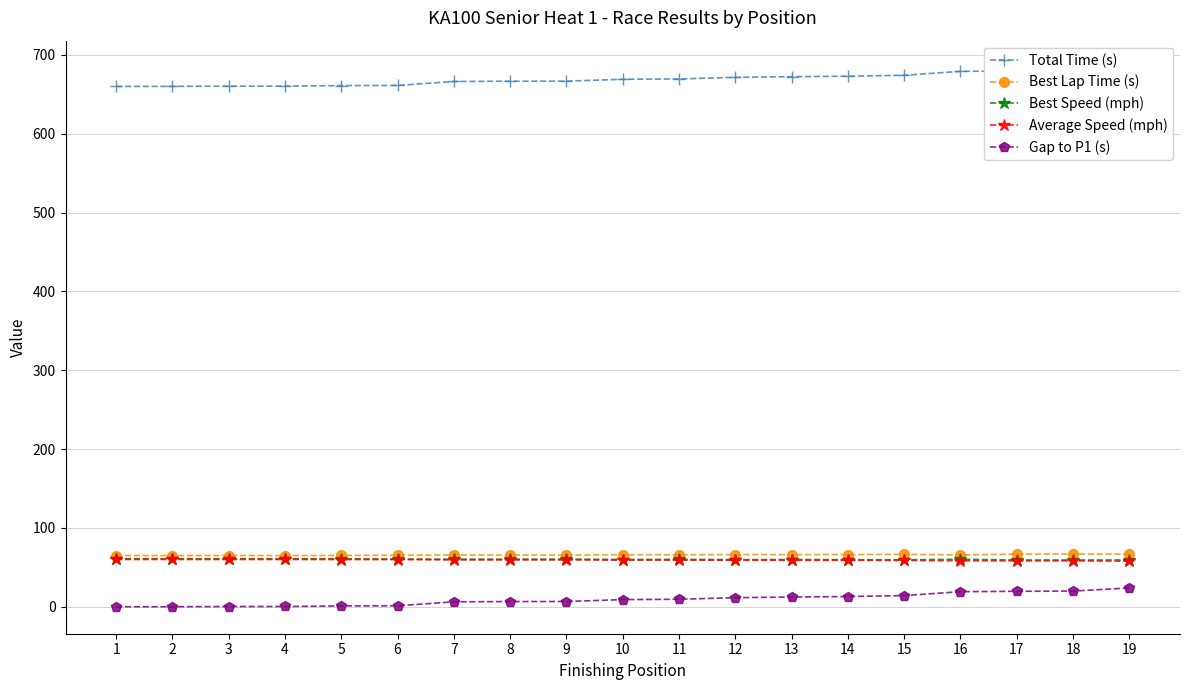

True or false: Best Lap Time (s) has more than 0 points higher than both neighbors.

True